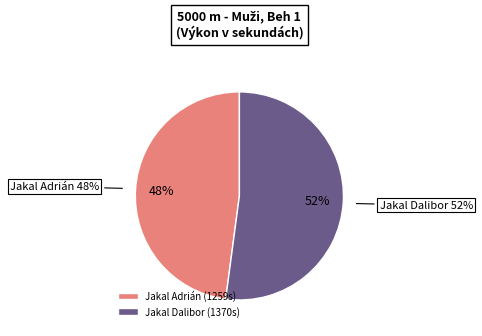

What percentage do Jakal Dalibor and Jakal Adrián together represent?

100.0%